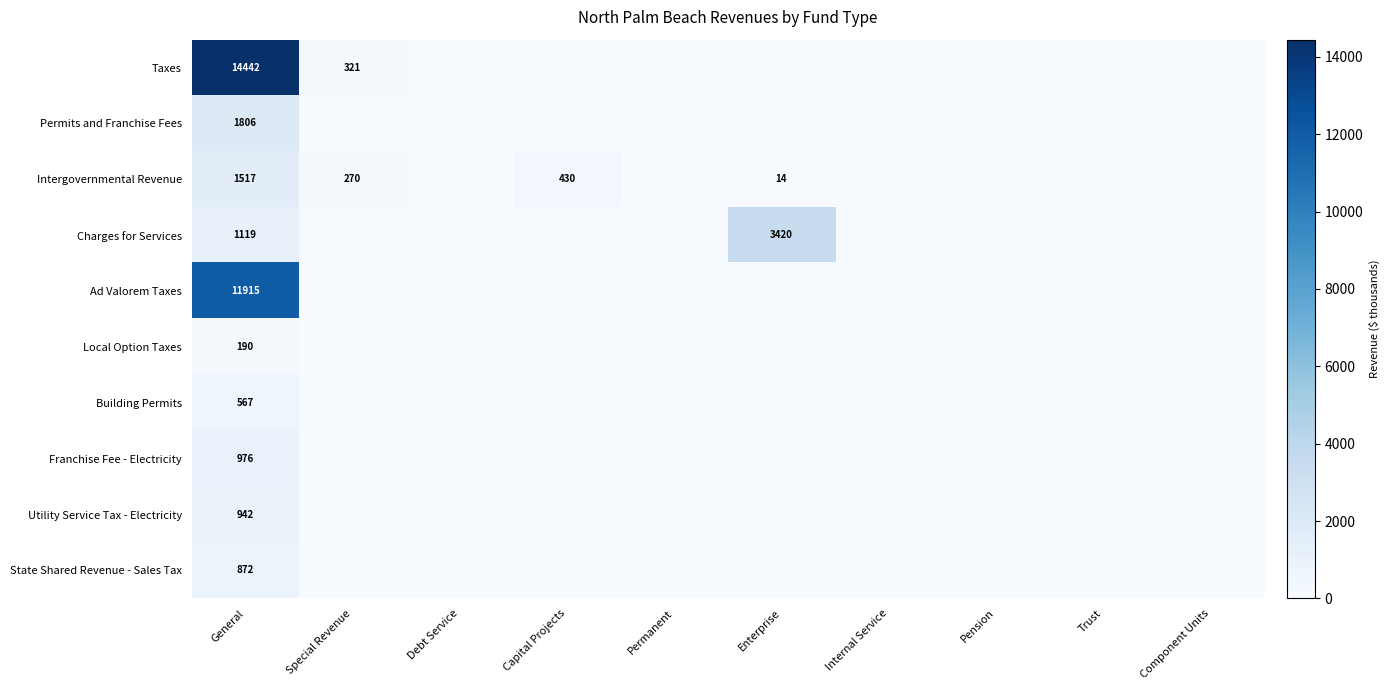

True or false: Building Permits has a value of 302 at General.

False